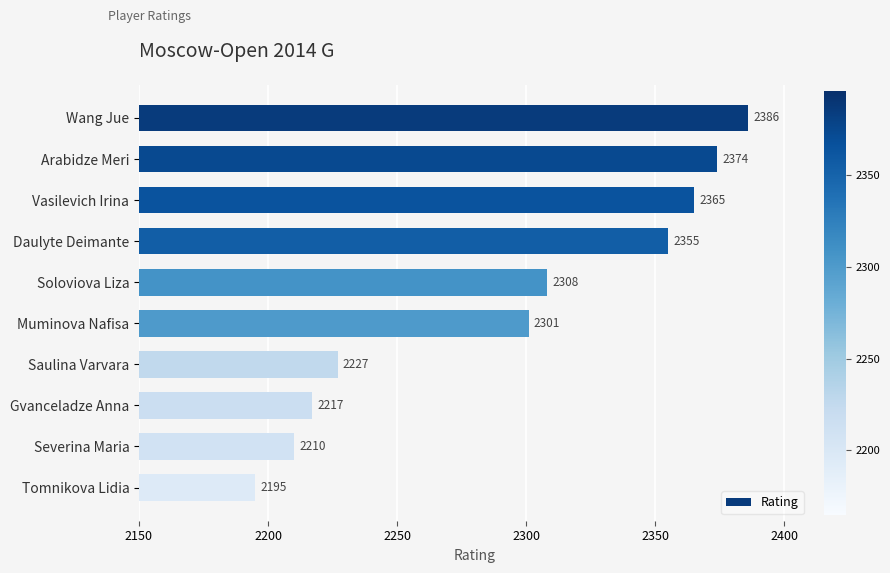

Reading top to bottom, extract all data points from this chart.

2386	2374	2365	2355	2308	2301	2227	2217	2210	2195